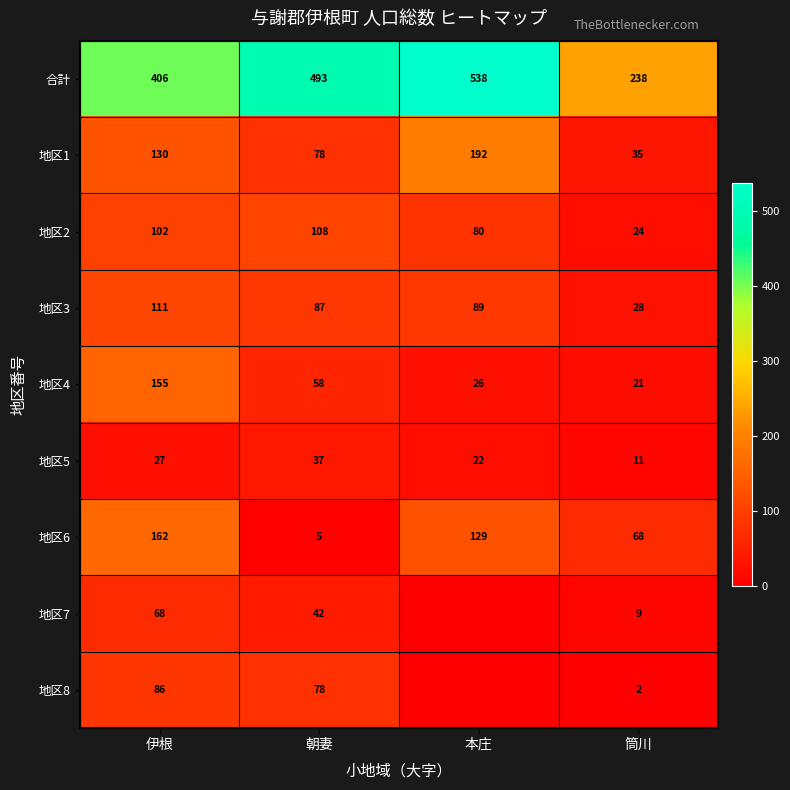

At which label does 地区4 first exceed 58?

伊根